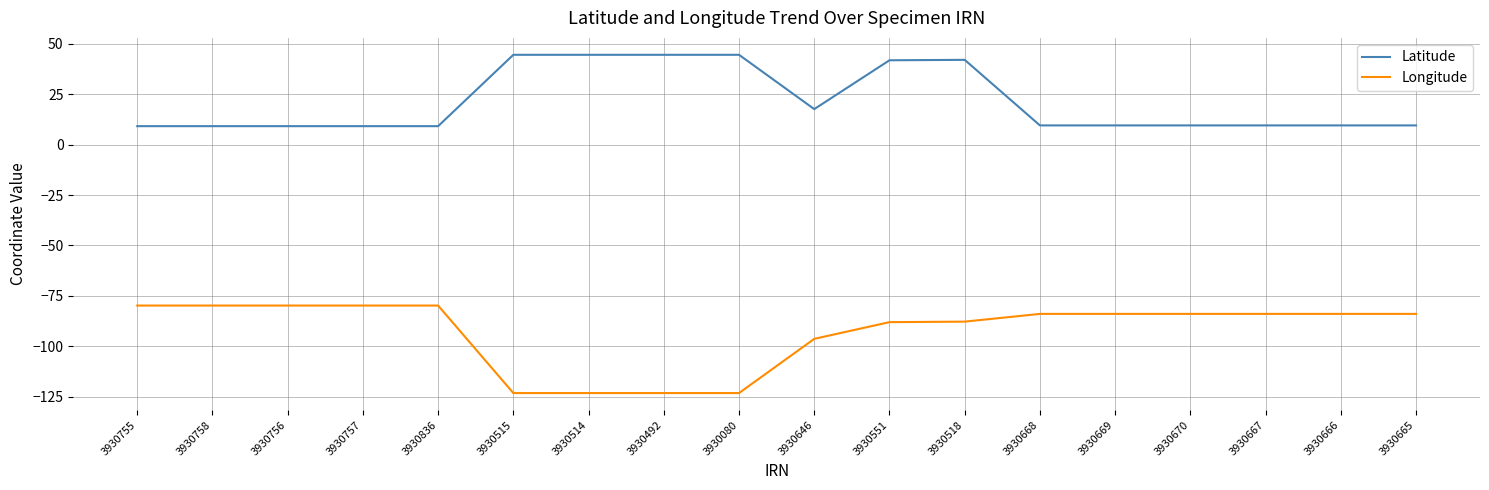

True or false: Latitude has more than 0 interior local peaks.

True